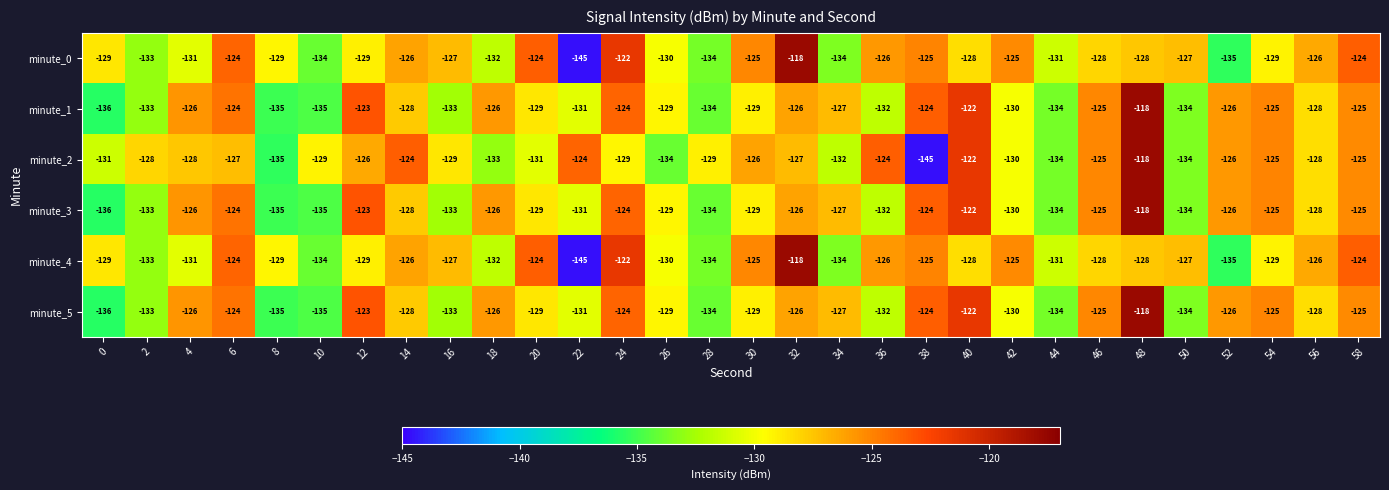

What is the sum of all minute_2 values?

-3858